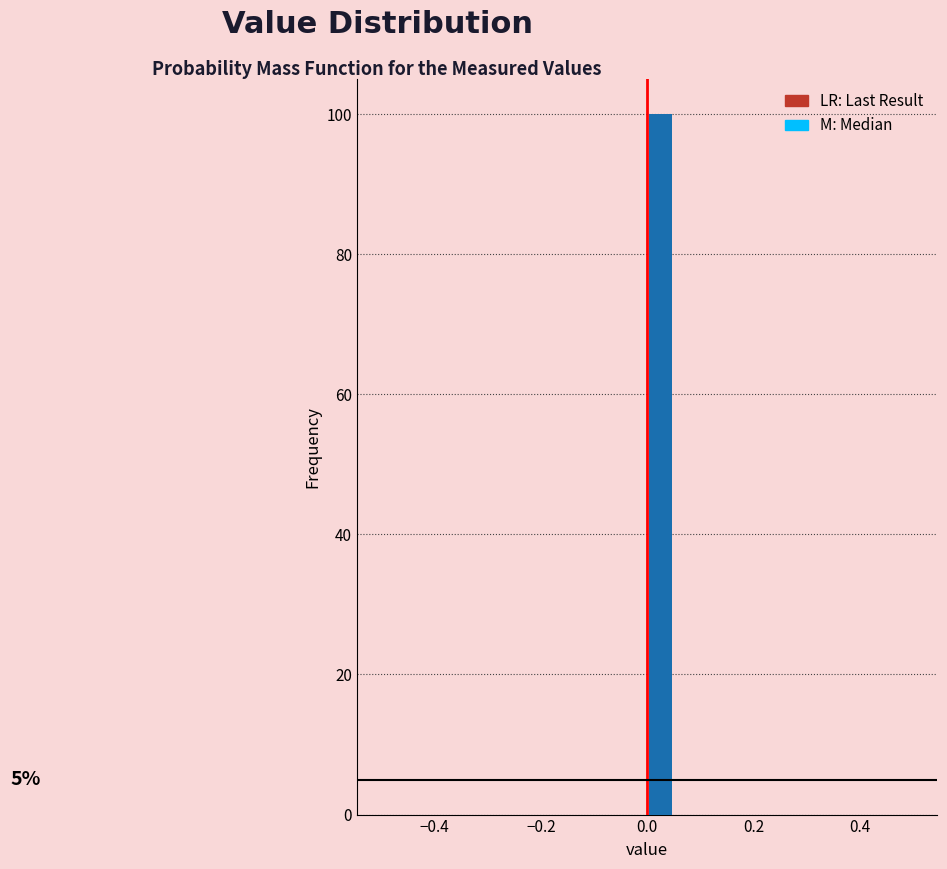

Read against the x-axis, roughly where is the centre of the tallest bar?

0.02